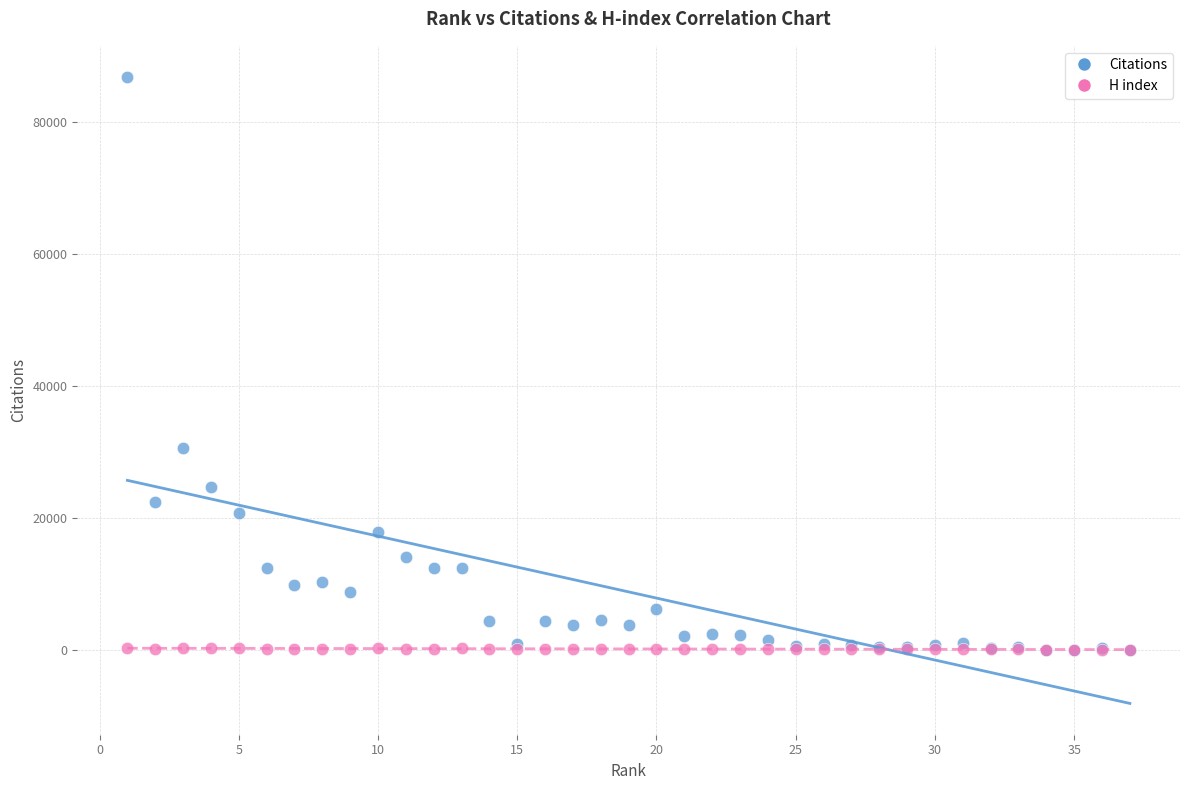

What are all the series names shown in the legend?

Citations, H index